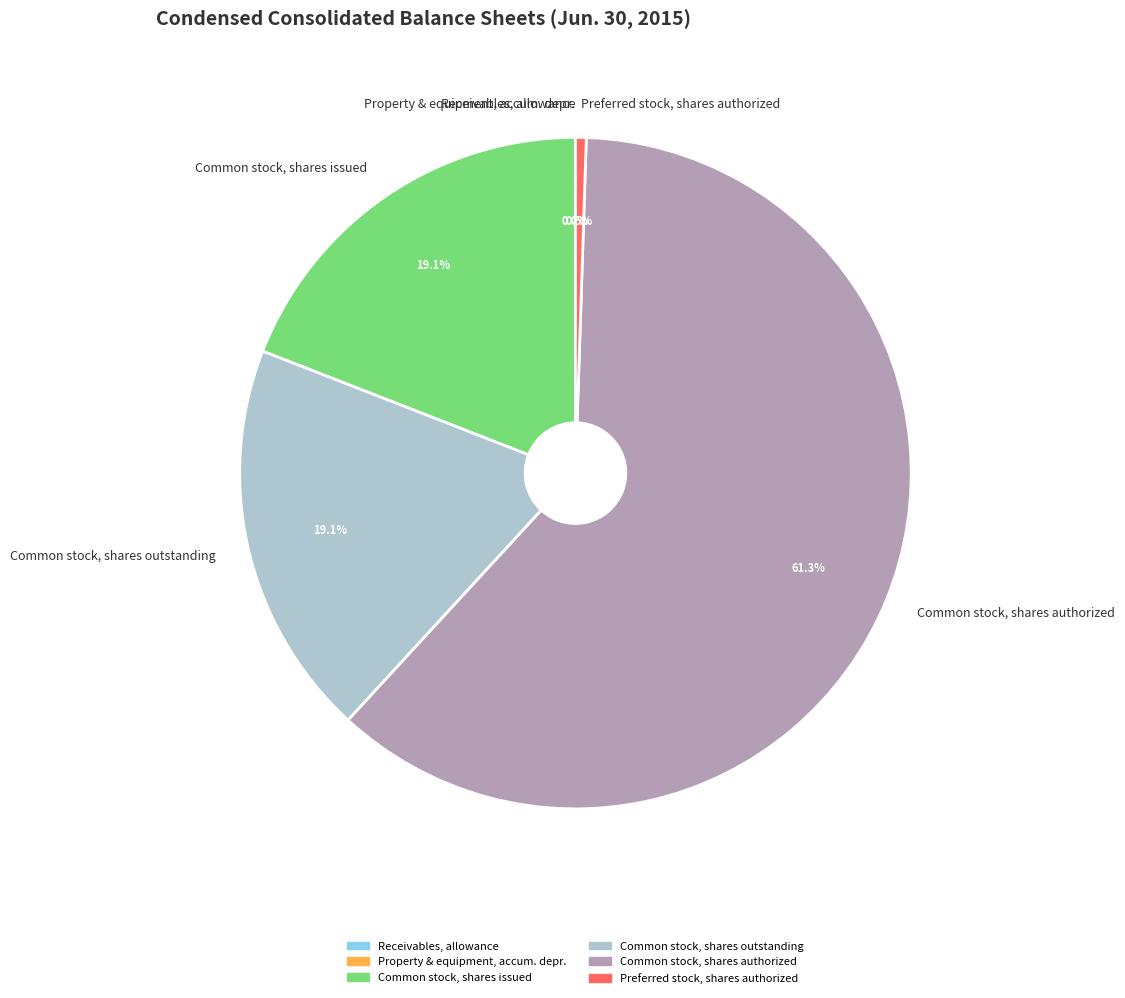

What is the ratio of the value at Common stock, shares outstanding to the value at Common stock, shares issued?

1.0